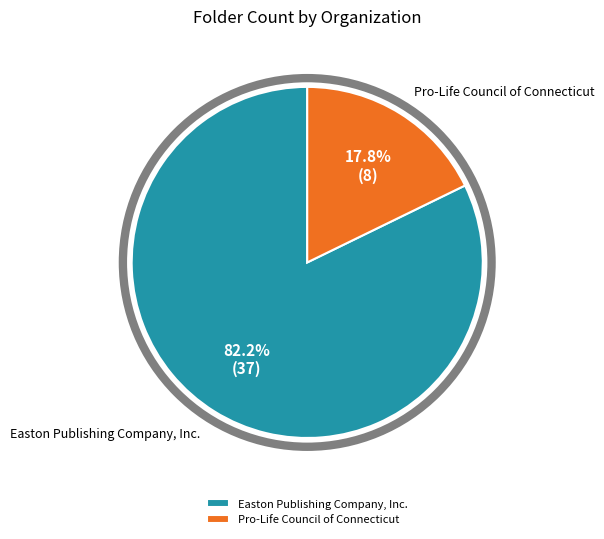

How many segments does this pie chart have?

2